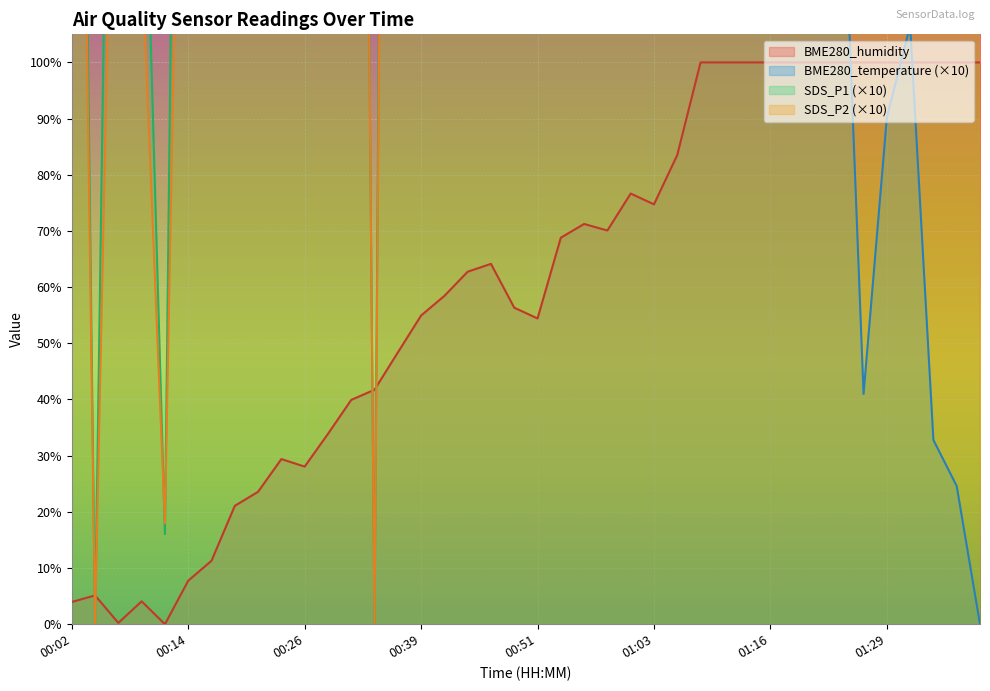

Rank the series at 00:04 from highest to lowest value.

BME280_temperature, BME280_humidity, SDS_P1, SDS_P2